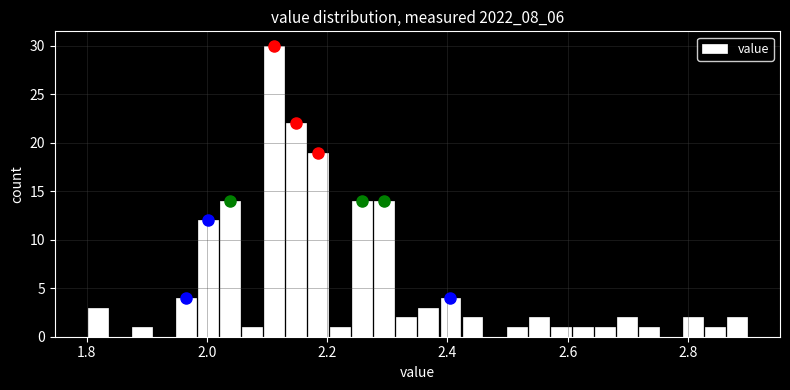

Read against the x-axis, roughly where is the centre of the tallest bar?

2.12